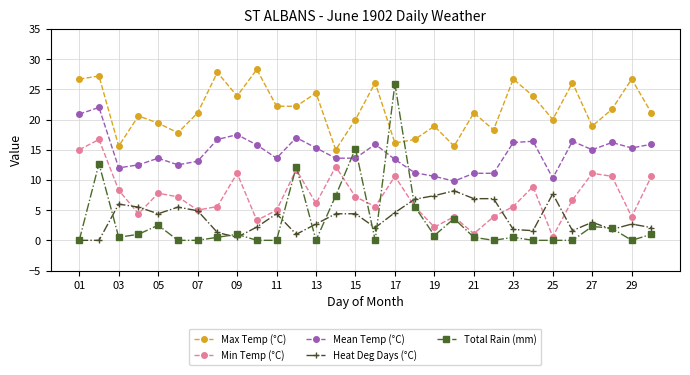

Which series ends up on top after the final intersection of Mean Temp (°C) and Total Rain (mm)?

Mean Temp (°C)